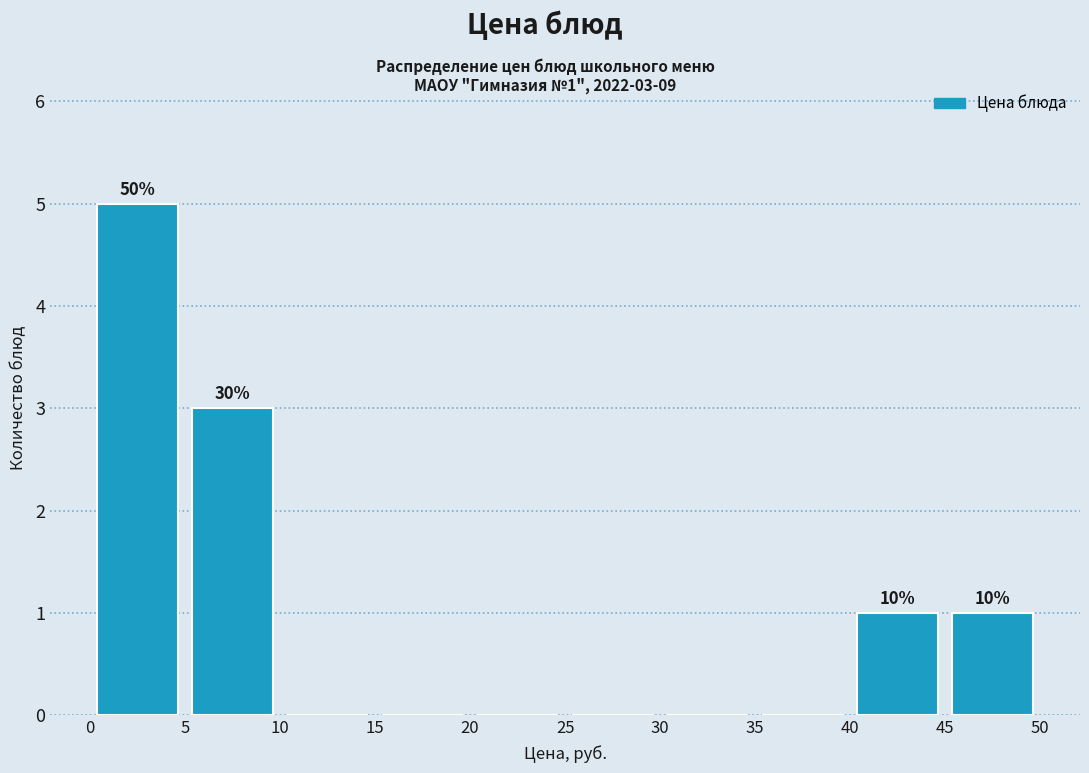

Over which range of the x-axis is the bar tallest?

0 to 5